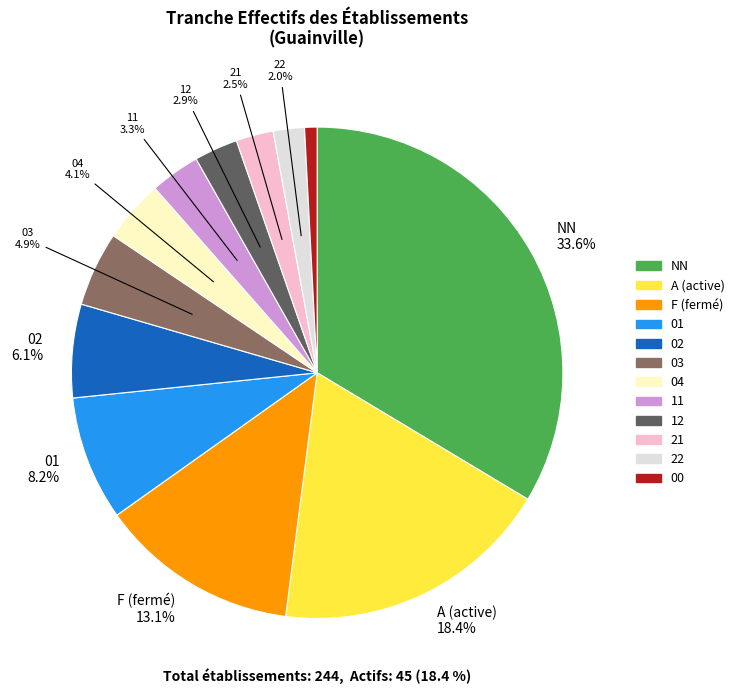

Does any single category account for the majority?

No